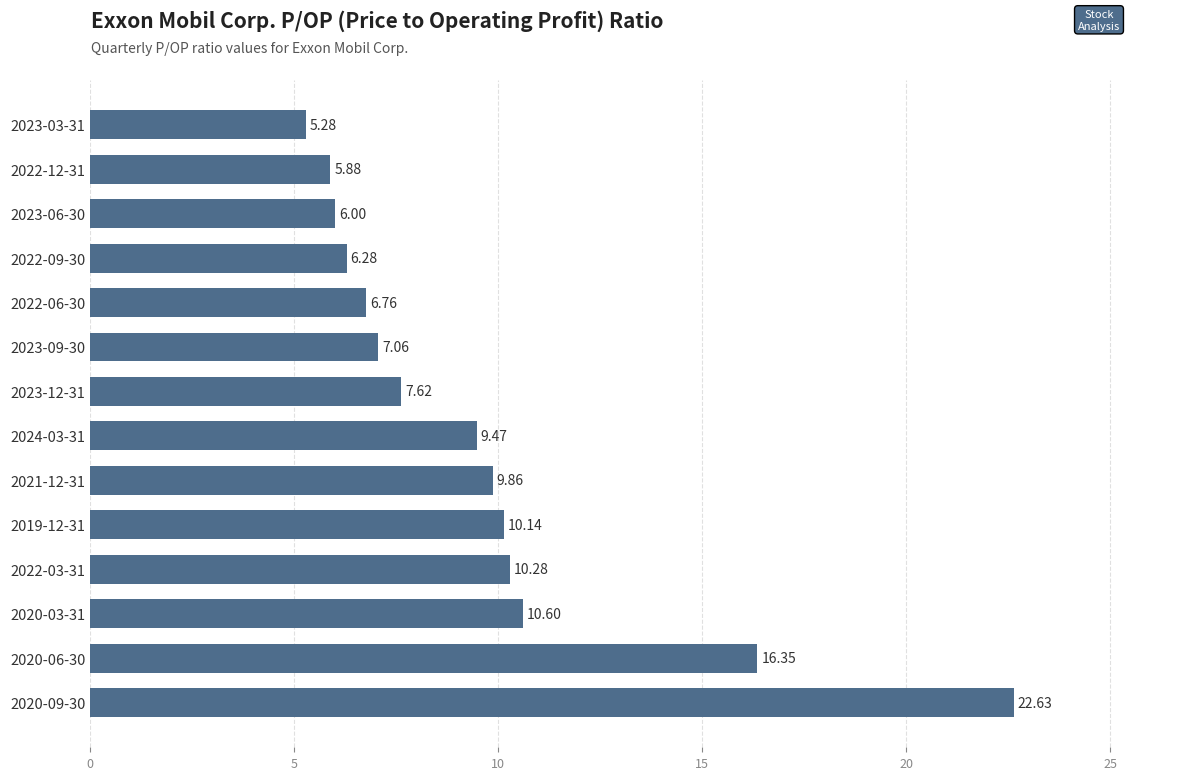

Between 2022-12-31 and 2020-03-31, which is larger?

2020-03-31